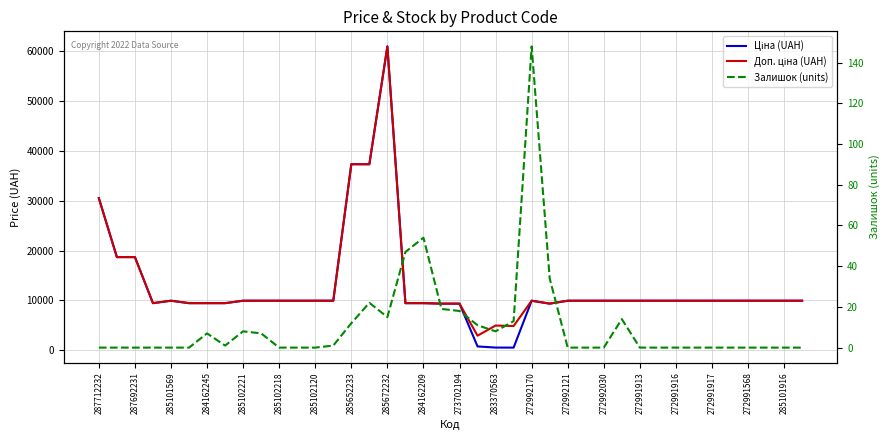

Is it true that Залишок (units) equals 2.8 at 284162209?

False